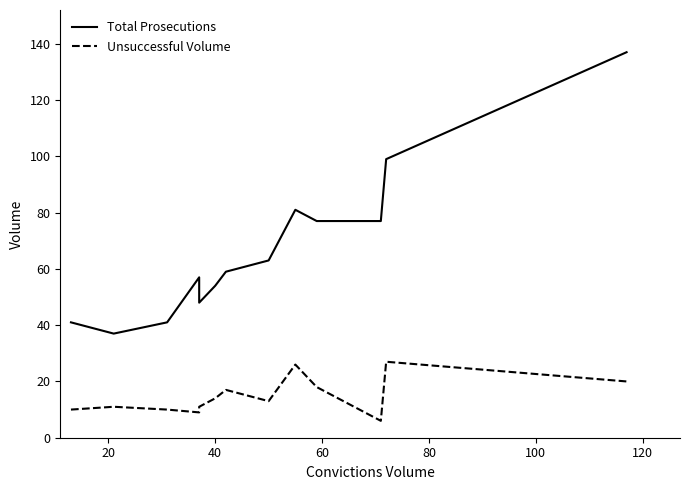

Reading left to right, list all the values displayed in this chart.

Total Prosecutions: 41	37	41	57	48	54	59	63	81	77	77	99	137
Unsuccessful Volume: 10	11	10	9	11	14	17	13	26	18	6	27	20